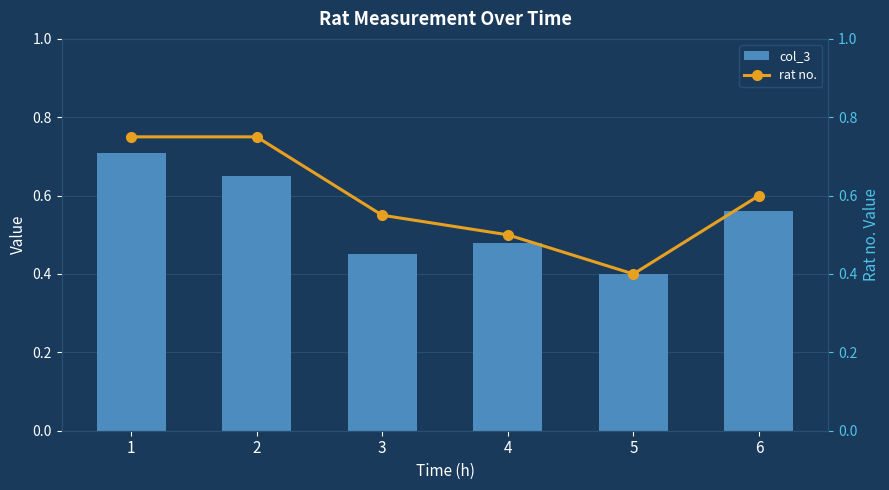

Is the value of rat no. at 3 greater than the value of col_3 at 1?

No